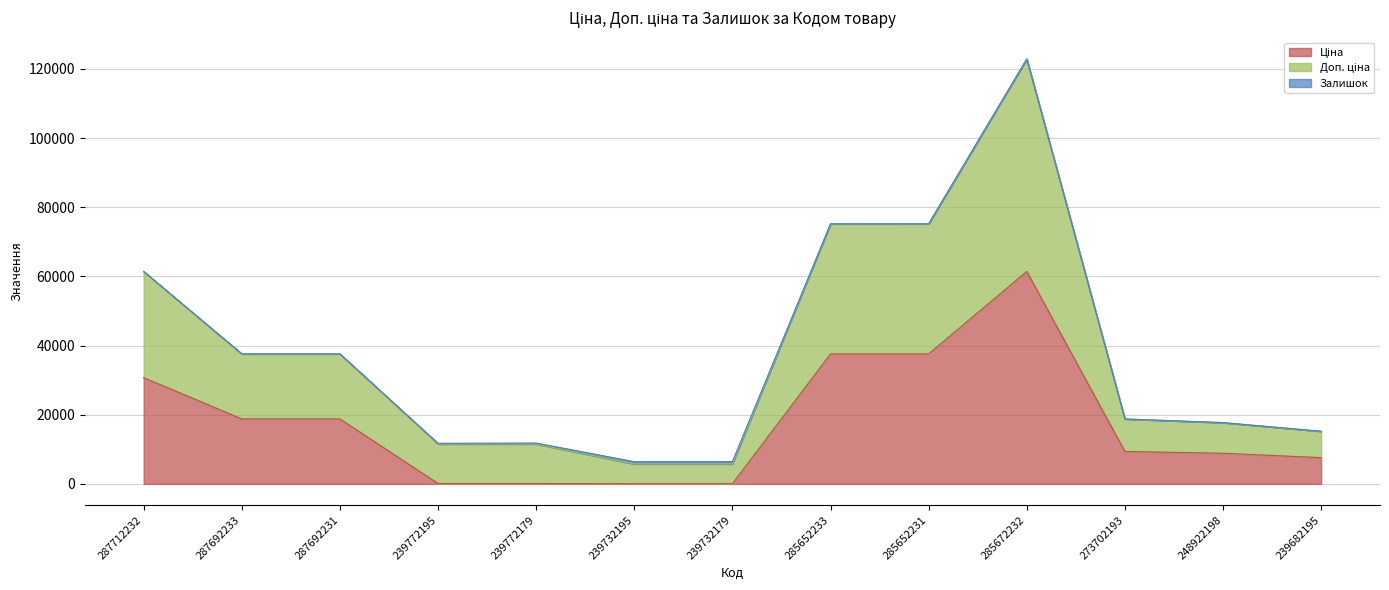

True or false: Доп. ціна has a value of 4310.2 at 248922198.

False